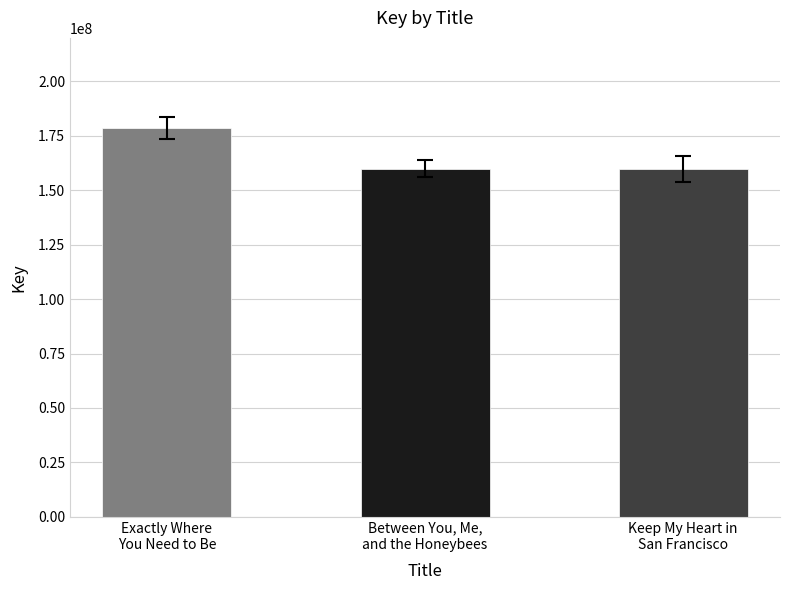

What is the difference between the maximum and minimum values?

18608082